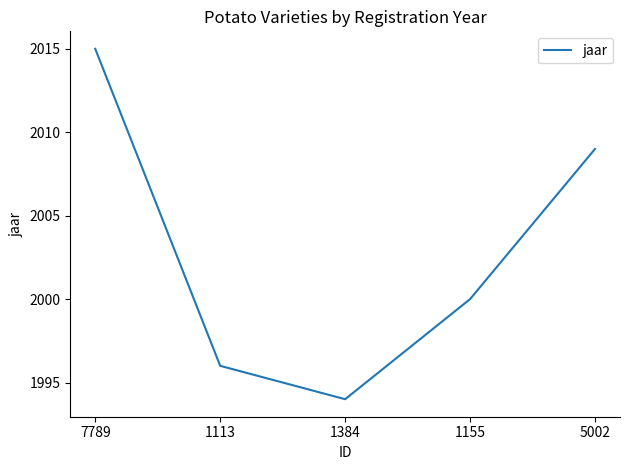

Read the value at 1155, to the nearest 5.

2000